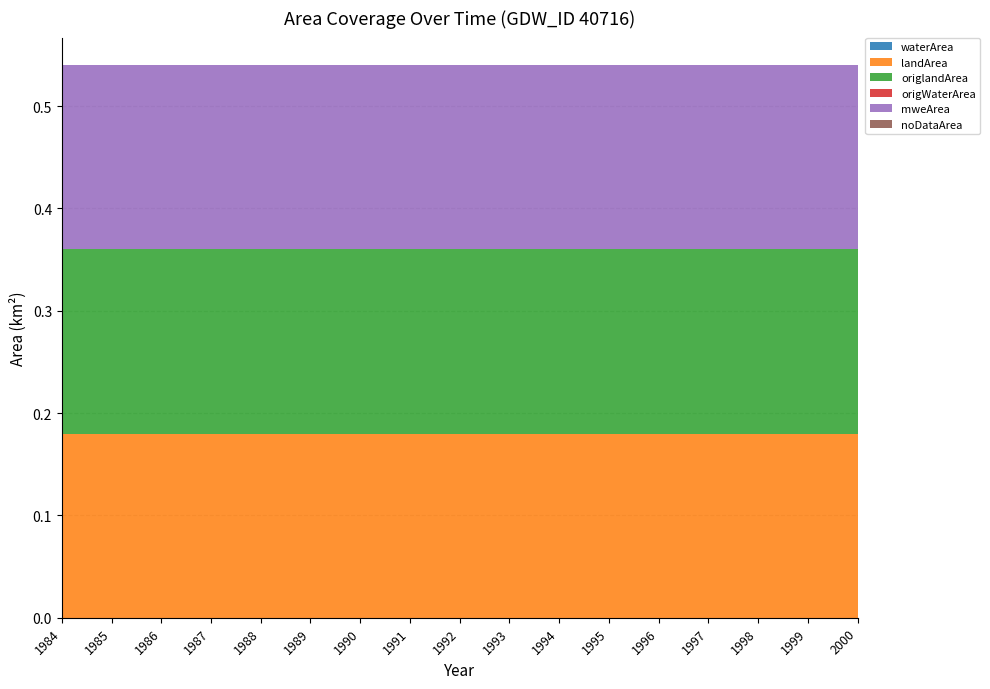

Reading right to left, list all the values displayed in this chart.

waterArea: 0.0	0.0	0.0	0.0	0.0	0.0	0.0	0.0	0.0	0.0	0.0	0.0	0.0	0.0	0.0	0.0	0.0
landArea: 0.2	0.2	0.2	0.2	0.2	0.2	0.2	0.2	0.2	0.2	0.2	0.2	0.2	0.2	0.2	0.2	0.2
origlandArea: 0.2	0.2	0.2	0.2	0.2	0.2	0.2	0.2	0.2	0.2	0.2	0.2	0.2	0.2	0.2	0.2	0.2
origWaterArea: 0.0	0.0	0.0	0.0	0.0	0.0	0.0	0.0	0.0	0.0	0.0	0.0	0.0	0.0	0.0	0.0	0.0
mweArea: 0.2	0.2	0.2	0.2	0.2	0.2	0.2	0.2	0.2	0.2	0.2	0.2	0.2	0.2	0.2	0.2	0.2
noDataArea: 0.0	0.0	0.0	0.0	0.0	0.0	0.0	0.0	0.0	0.0	0.0	0.0	0.0	0.0	0.0	0.0	0.0